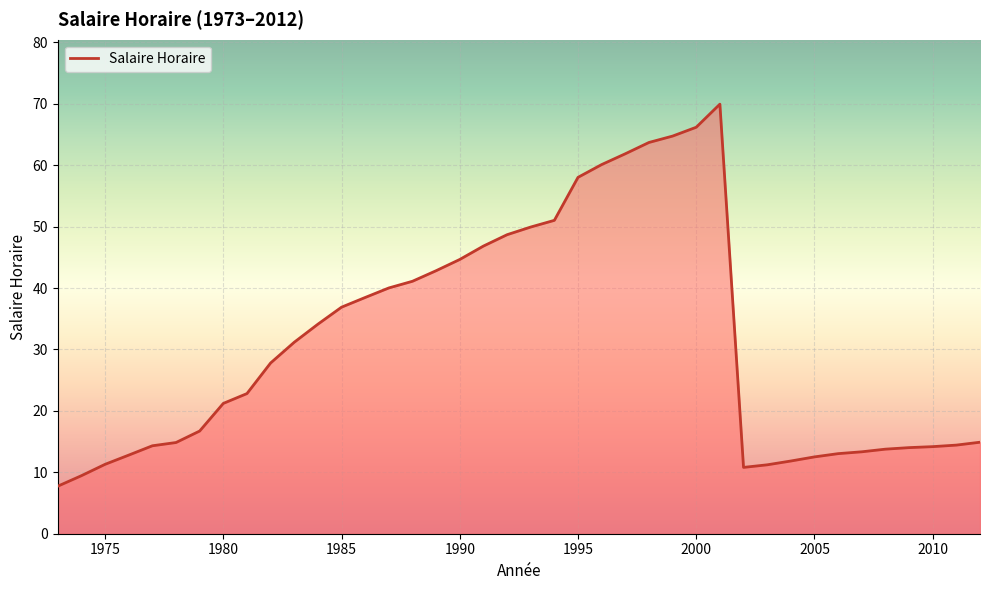

What is the difference between the maximum and minimum values?

62.2